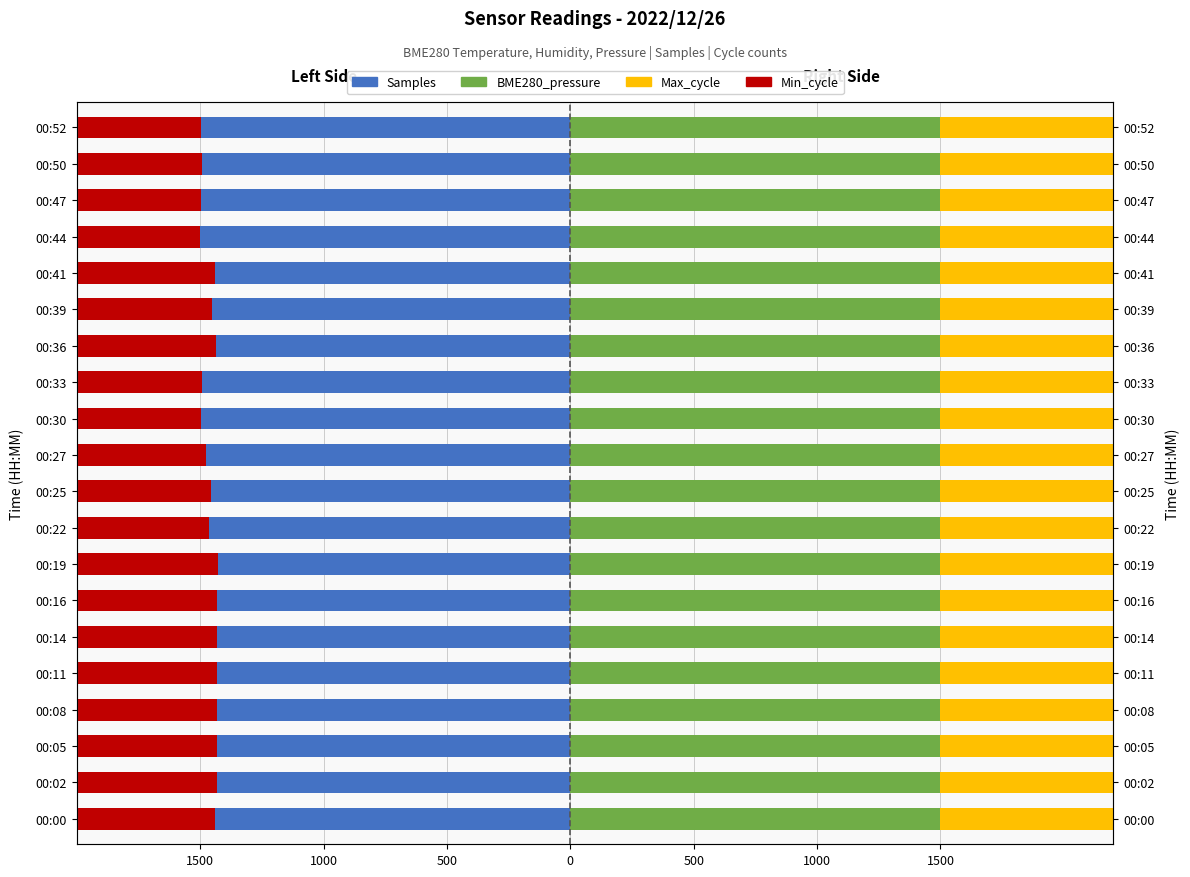

Where is BME280_pressure nearest to the value 1499?

00:27